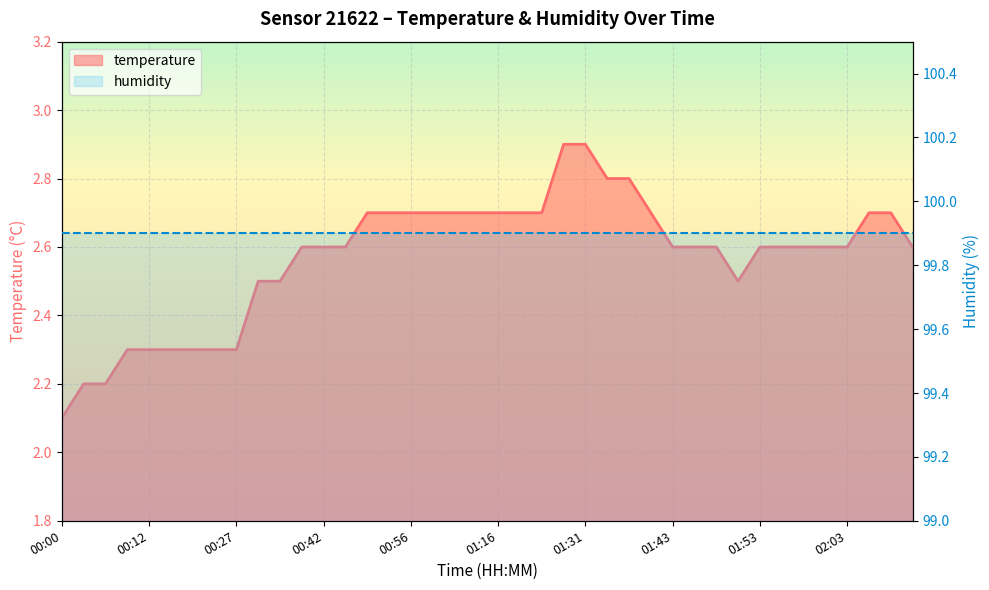

List the labels in order of value, largest first.

01:28, 01:31, 01:33, 01:36, 00:49, 00:54, 00:56, 00:59, 01:09, 01:14, 01:16, 01:18, 01:21, 01:38, 02:05, 02:08, 00:39, 00:42, 00:44, 01:43, 01:46, 01:48, 01:53, 01:55, 01:58, 02:01, 02:03, 02:13, 00:34, 00:37, 01:51, 00:09, 00:12, 00:14, 00:17, 00:24, 00:27, 00:05, 00:07, 00:00